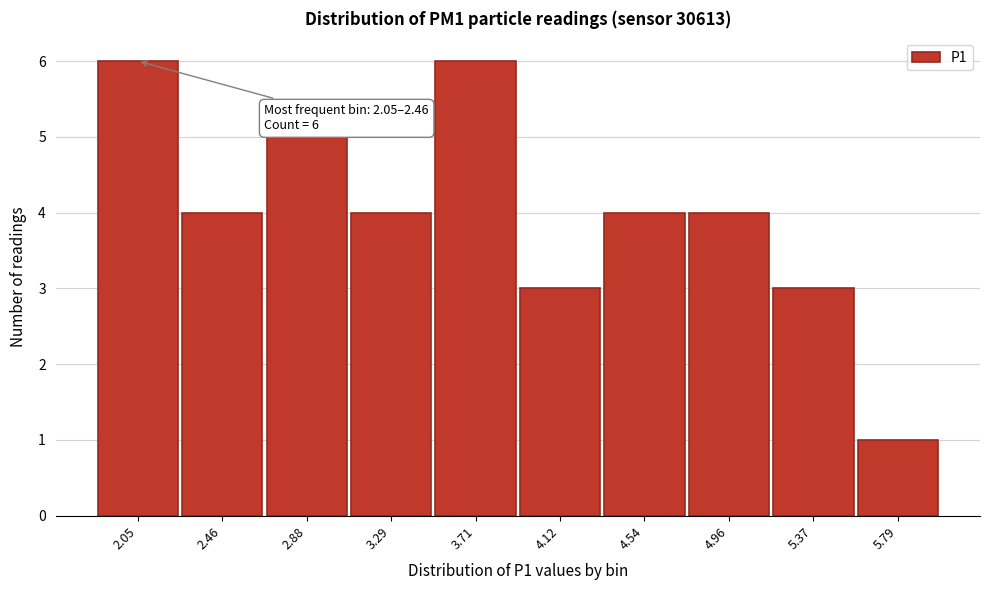

Reading left to right, extract all data points from this chart.

6	4	5	4	6	3	4	4	3	1